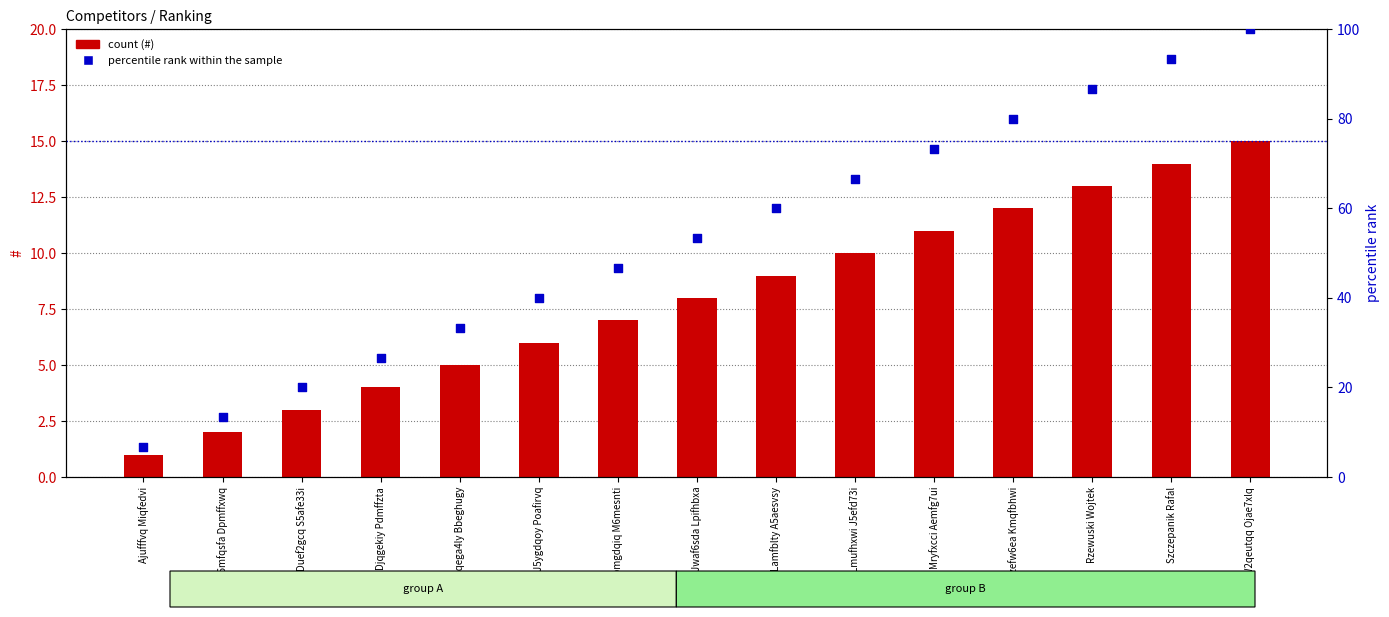

Which series has the largest total across all categories?

percentile rank within the sample